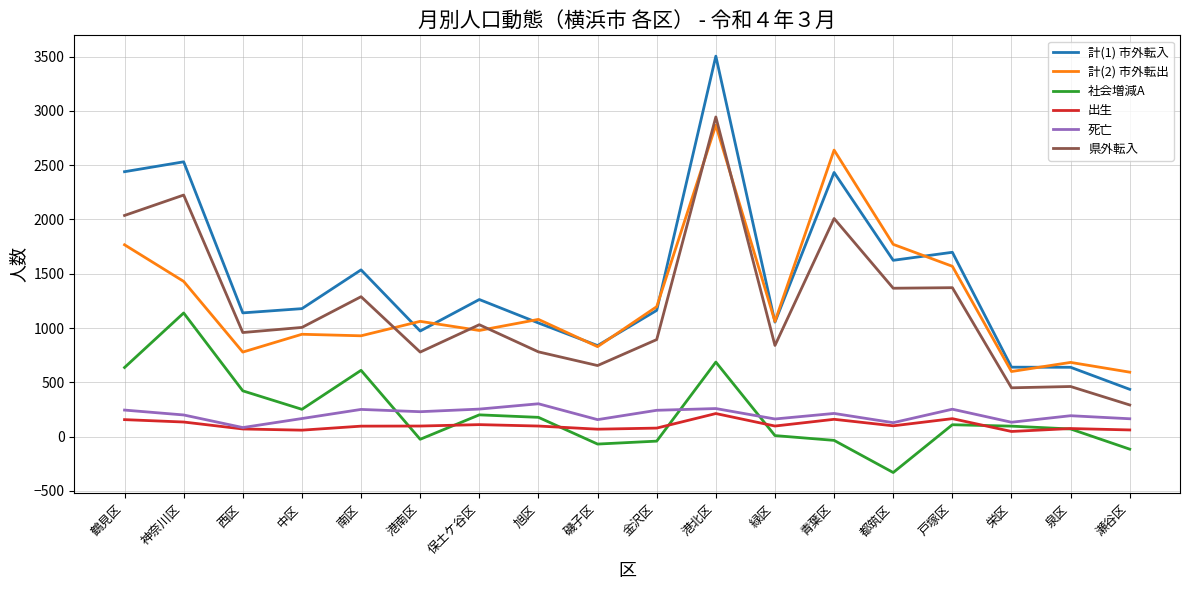

Which category has the lowest value in the 県外転入 series?

瀬谷区